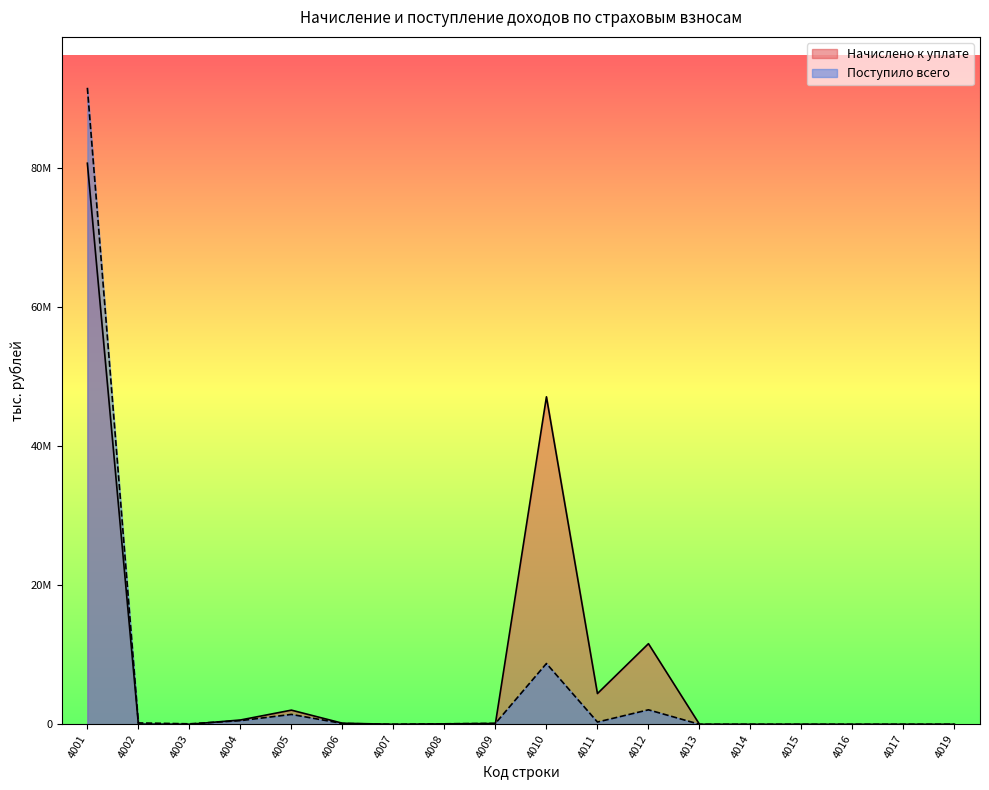

What is the spread (max minus min) of values at 4006?

39544